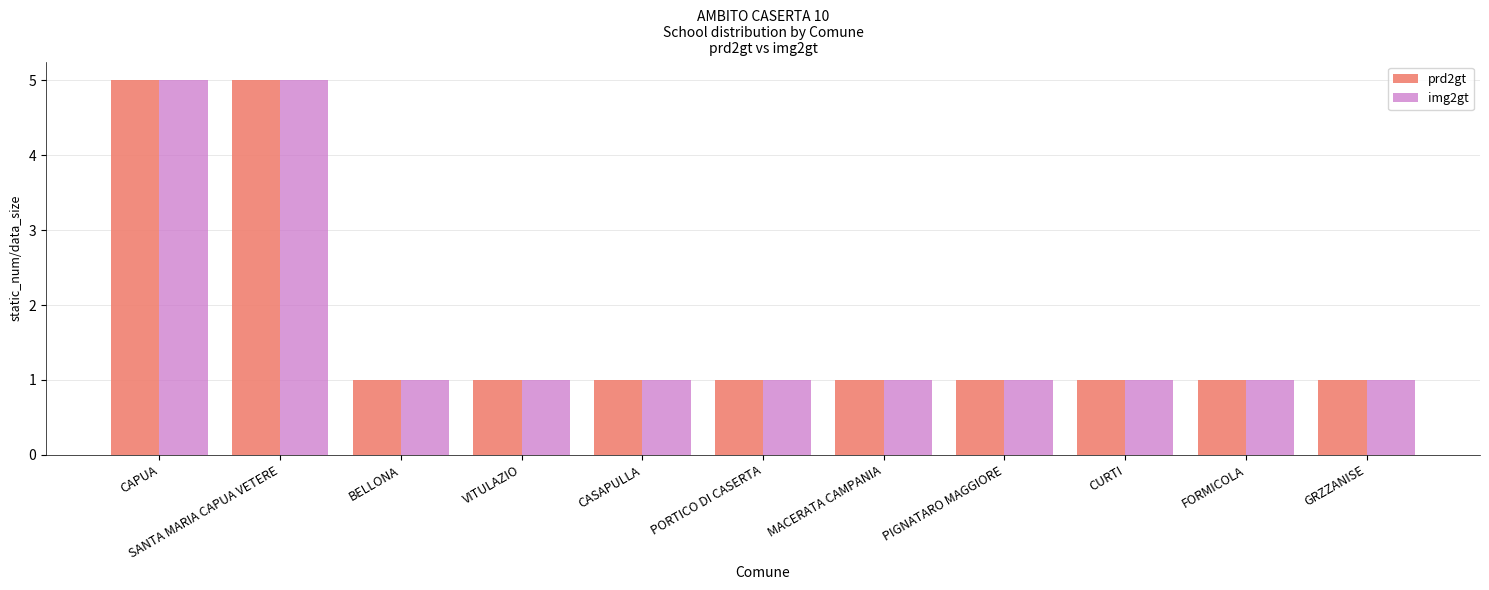

What is the maximum value for img2gt?

5